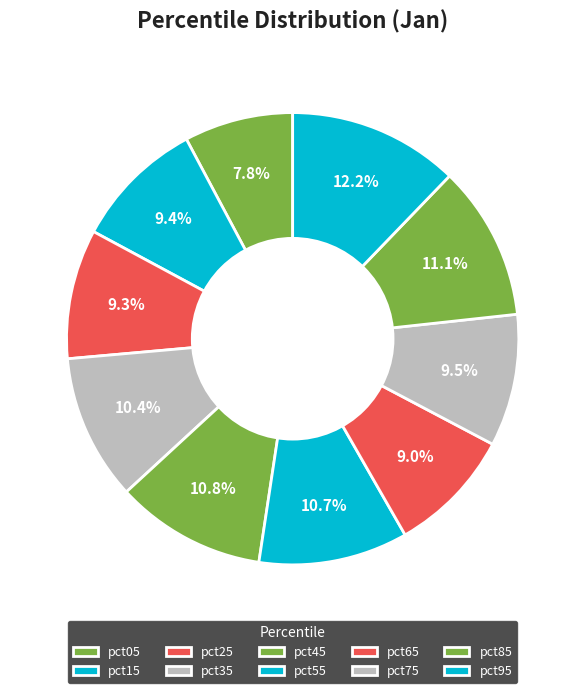

Count the number of slices in the pie.

10